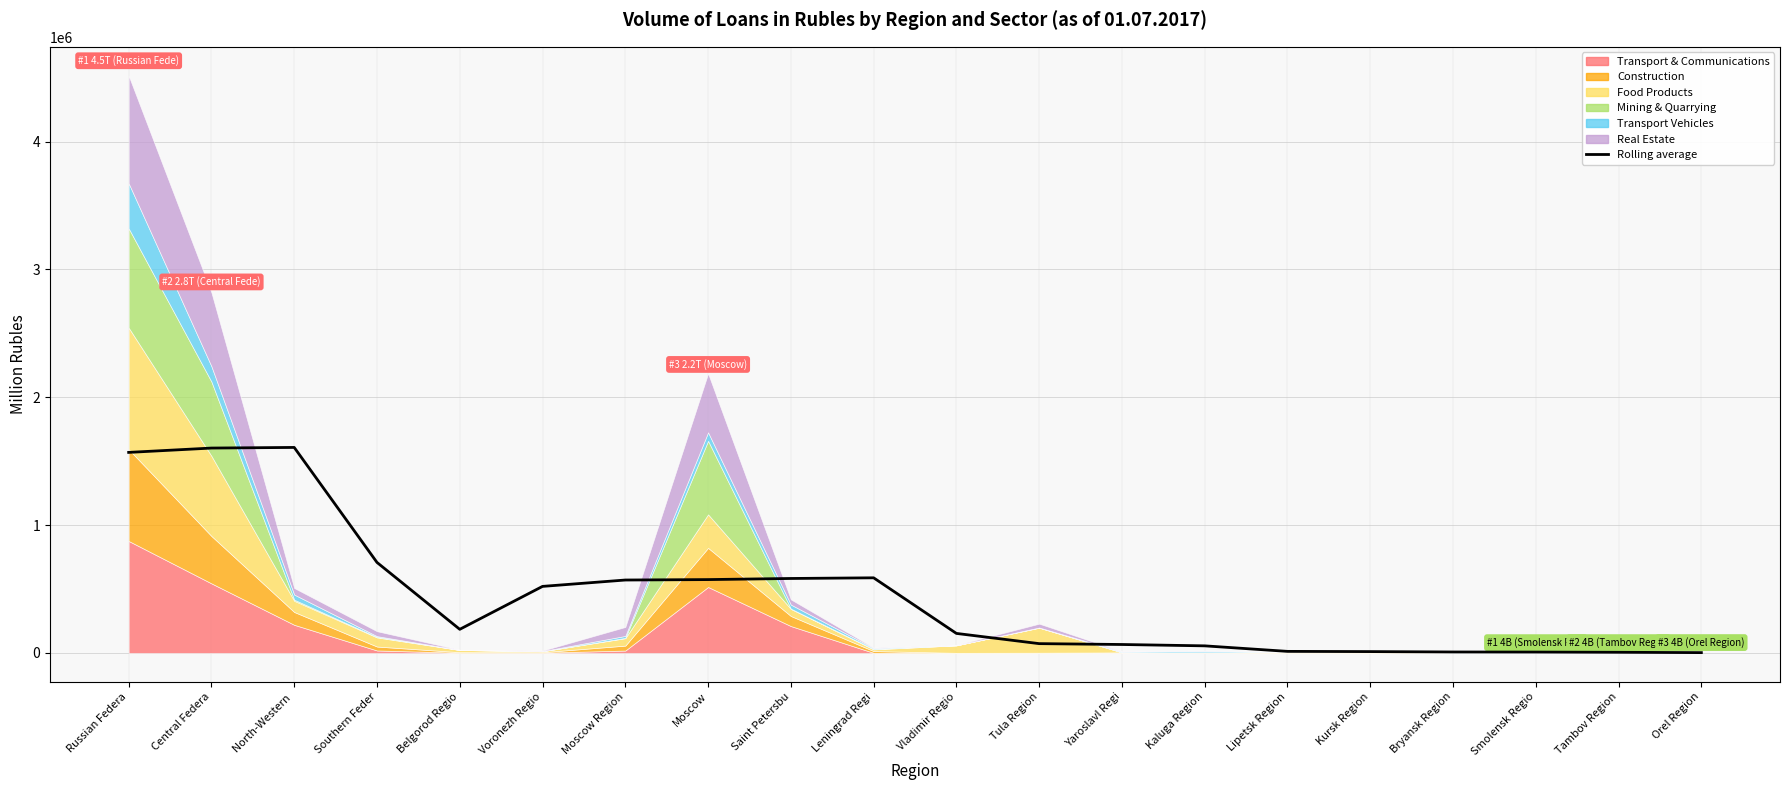

What is the difference between the values at Yaroslavl Regi and Central Federa?

1536685.6